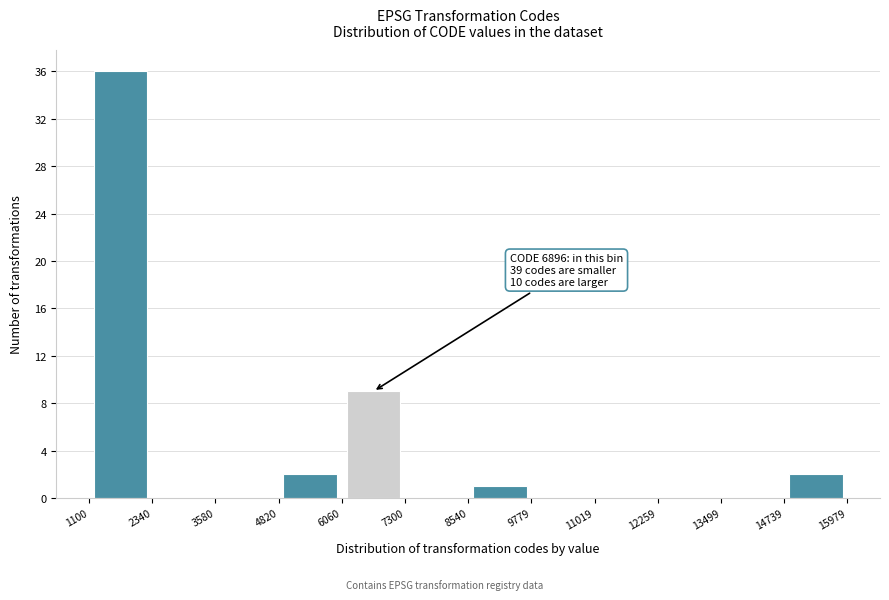

Over which range of the x-axis is the bar tallest?

1100 to 2340